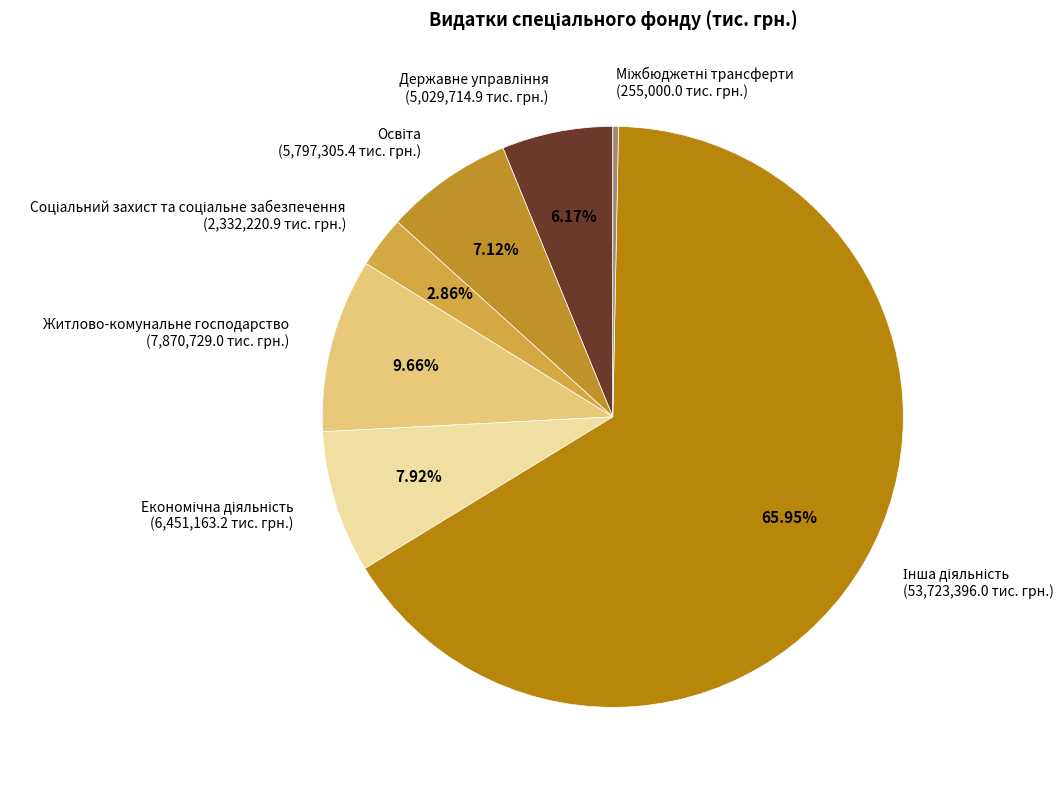

Is there a majority slice in this chart?

Yes